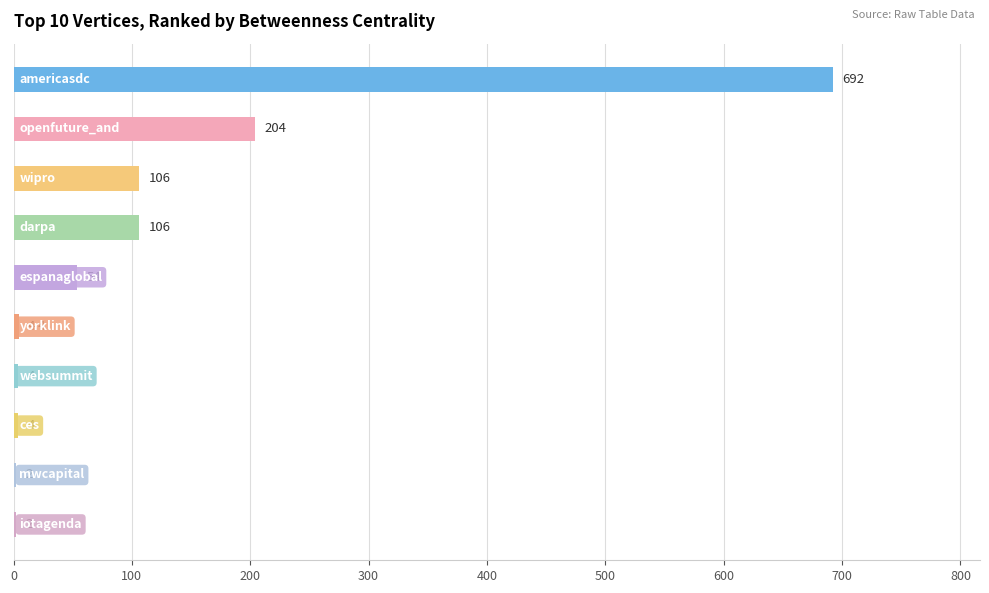

What is the maximum value shown in the chart?

692.0